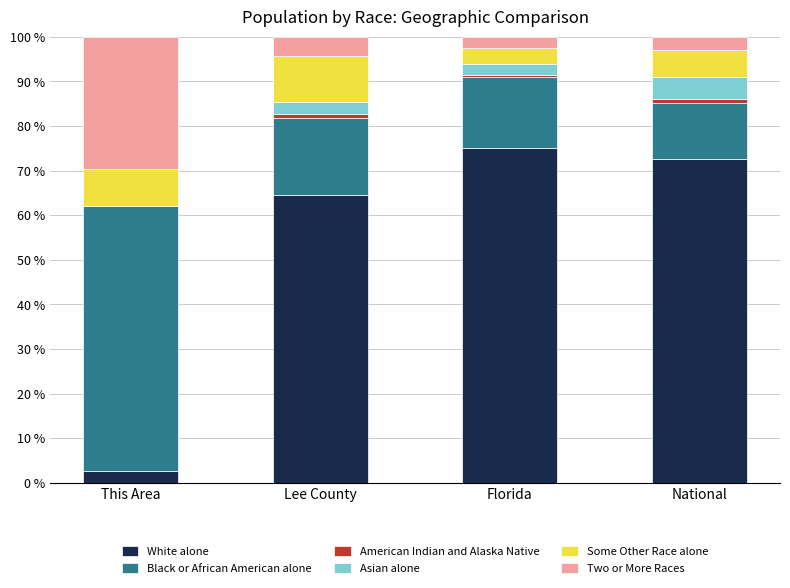

What is the label of the 3rd bar from the right?

Lee County